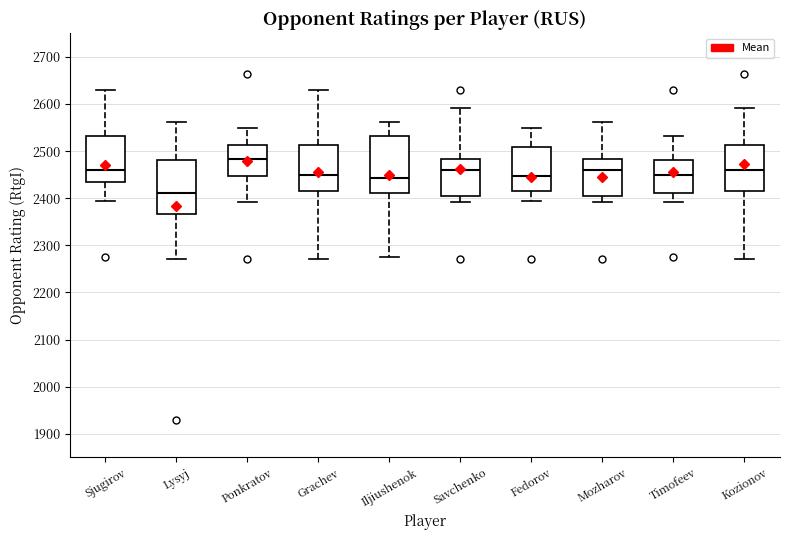

Reading left to right, read every box against the y-axis: the position of its median line, the range the box covers, and the ends of its whiskers. The values are not printed on the chart, so give them approximately, as read against the axis.

Sjugirov: median 2460, box 2430 to 2530, whiskers 2390 to 2630
Lysyj: median 2410, box 2370 to 2480, whiskers 2270 to 2560
Ponkratov: median 2480, box 2450 to 2510, whiskers 2390 to 2550
Grachev: median 2450, box 2420 to 2510, whiskers 2270 to 2630
Iljiushenok: median 2440, box 2410 to 2530, whiskers 2280 to 2560
Savchenko: median 2460, box 2410 to 2480, whiskers 2390 to 2590
Fedorov: median 2450, box 2420 to 2510, whiskers 2390 to 2550
Mozharov: median 2460, box 2410 to 2480, whiskers 2390 to 2560
Timofeev: median 2450, box 2410 to 2480, whiskers 2390 to 2530
Kozionov: median 2460, box 2420 to 2510, whiskers 2270 to 2590